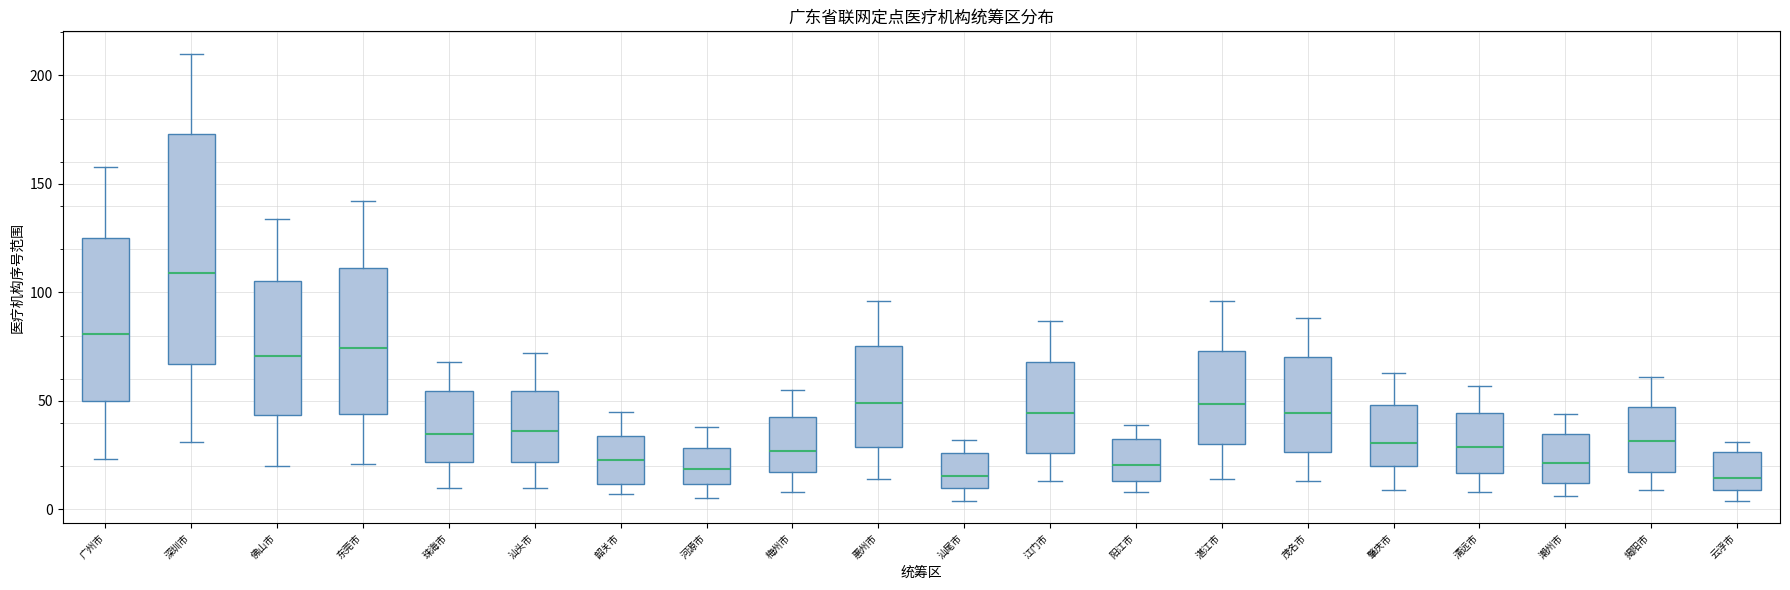

Reading left to right, transcribe this box plot: for each box, give where its median line is, the range the box spans, and where its two whiskers end, as read against the y-axis. The values are not printed on the chart, so give them approximately, as read against the axis.

广州市: median 80, box 50 to 125, whiskers 25 to 160
深圳市: median 110, box 65 to 175, whiskers 30 to 210
佛山市: median 70, box 45 to 105, whiskers 20 to 135
东莞市: median 75, box 45 to 110, whiskers 20 to 140
珠海市: median 35, box 20 to 55, whiskers 10 to 70
汕头市: median 35, box 20 to 55, whiskers 10 to 70
韶关市: median 25, box 10 to 35, whiskers 5 to 45
河源市: median 20, box 10 to 30, whiskers 5 to 40
梅州市: median 25, box 15 to 45, whiskers 10 to 55
惠州市: median 50, box 30 to 75, whiskers 15 to 95
汕尾市: median 15, box 10 to 25, whiskers 5 to 30
江门市: median 45, box 25 to 70, whiskers 15 to 85
阳江市: median 20, box 15 to 30, whiskers 10 to 40
湛江市: median 50, box 30 to 75, whiskers 15 to 95
茂名市: median 45, box 25 to 70, whiskers 15 to 90
肇庆市: median 30, box 20 to 50, whiskers 10 to 65
清远市: median 30, box 15 to 45, whiskers 10 to 55
潮州市: median 20, box 10 to 35, whiskers 5 to 45
揭阳市: median 30, box 15 to 45, whiskers 10 to 60
云浮市: median 15, box 10 to 25, whiskers 5 to 30